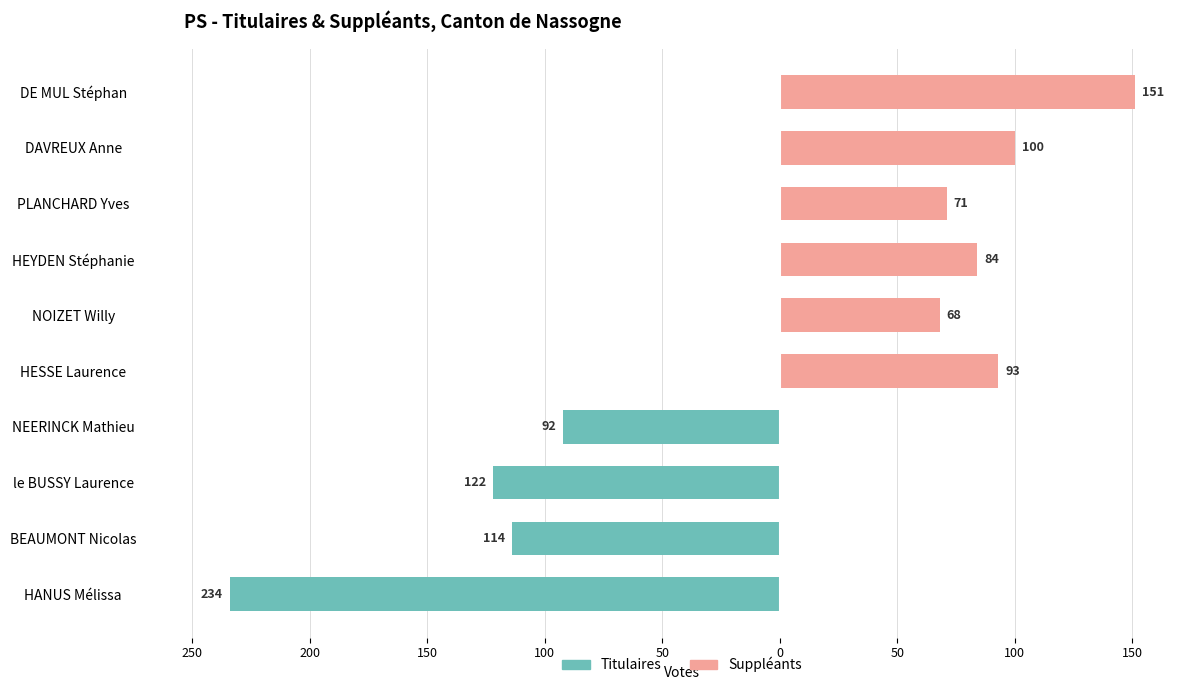

What is the difference between the maximum and second lowest values in the Suppléants series?

151